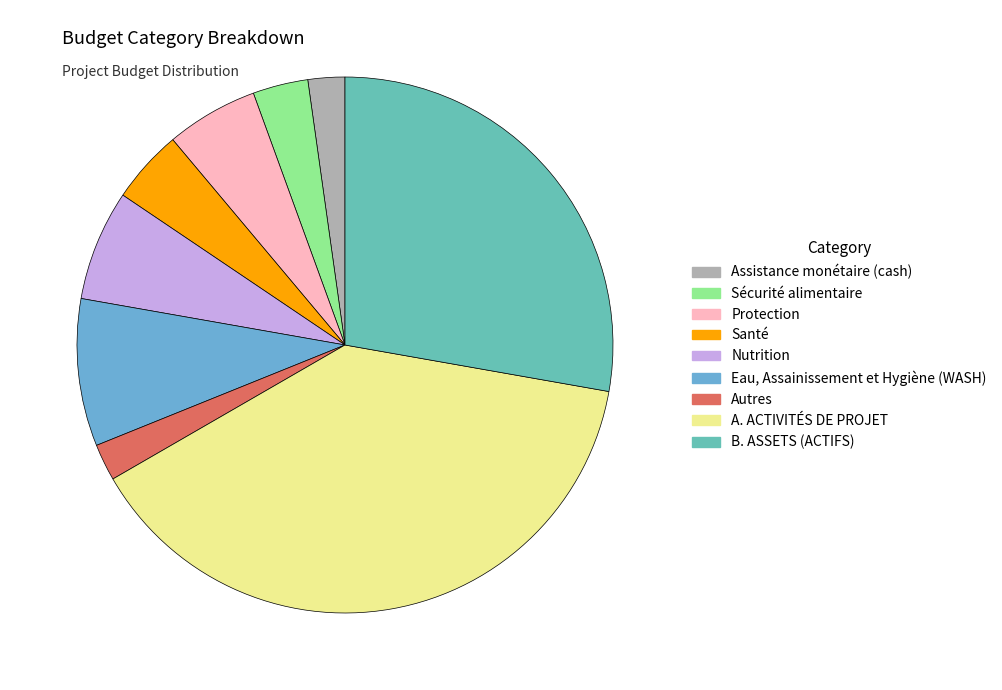

To the nearest percent, what is the average slice percentage?

11%